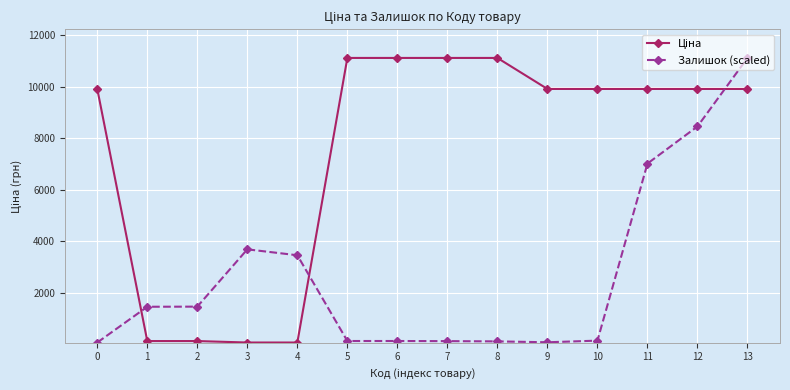

What is the difference between the maximum and minimum values in the Залишок (scaled) series?

11056.9